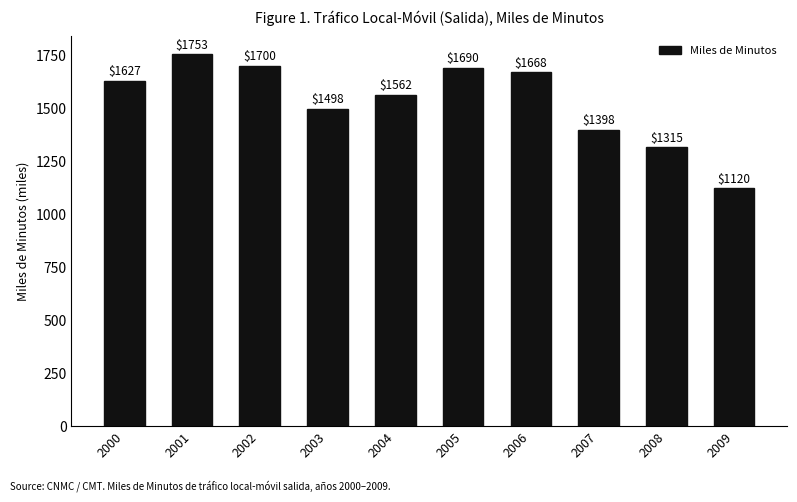

What is the change in value from 2005 to 2009?

-570107